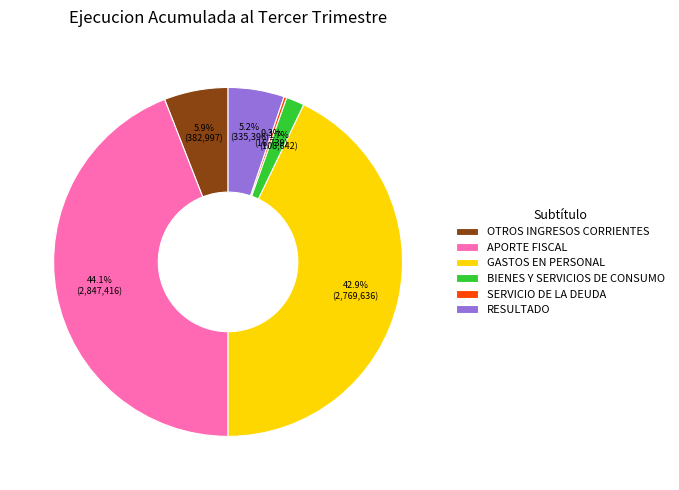

Which category has the biggest portion of the pie?

APORTE FISCAL